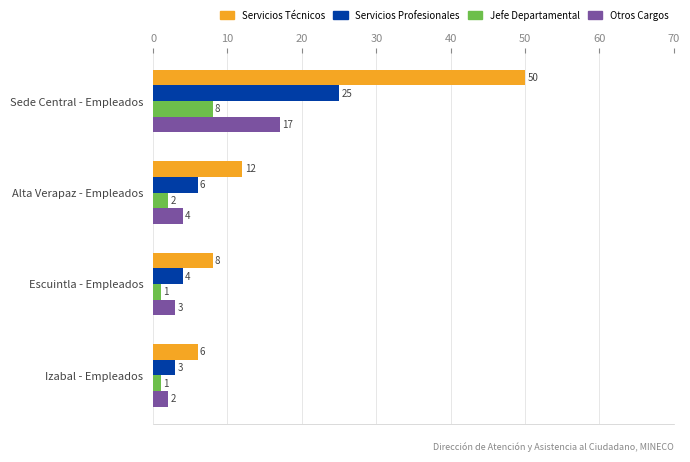

Count the number of categories in the chart.

4